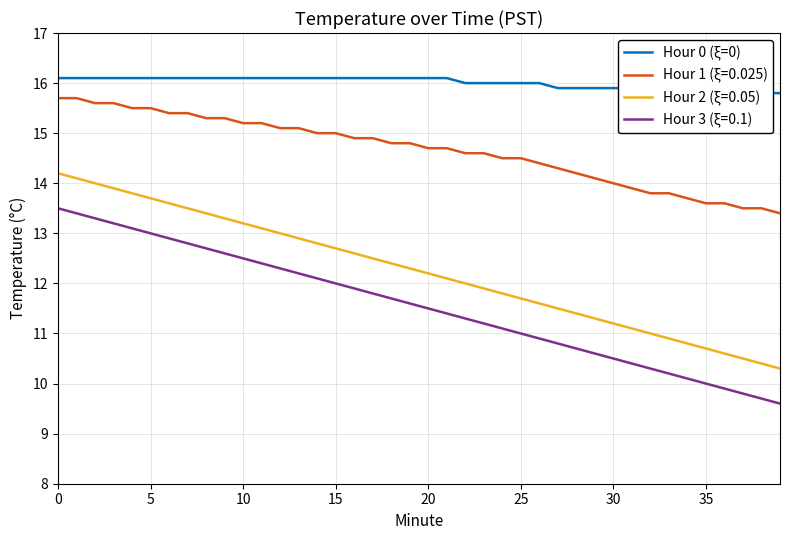

What is the greatest value displayed?

16.1